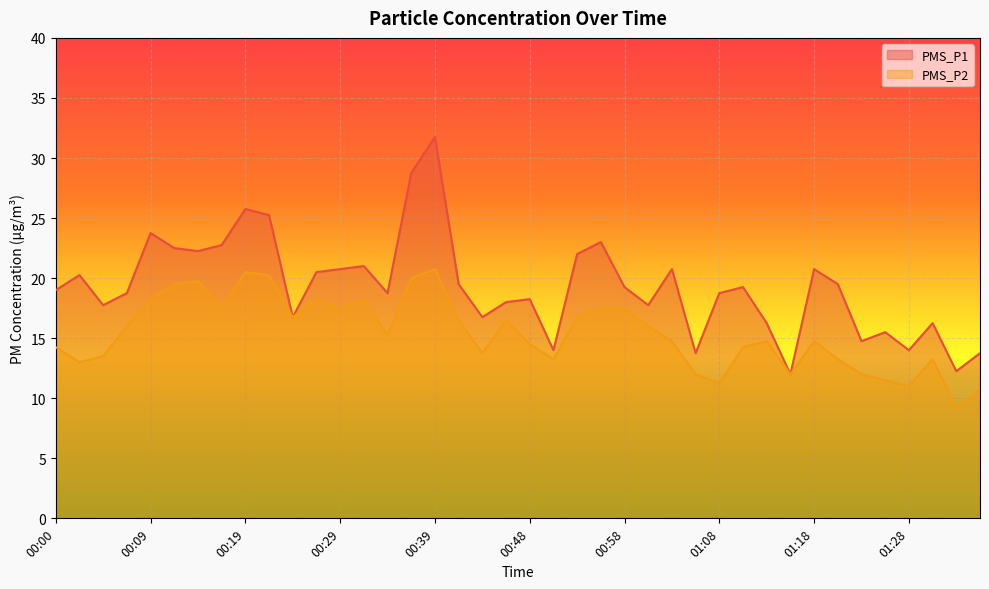

True or false: PMS_P2 and PMS_P1 cross at least once.

False